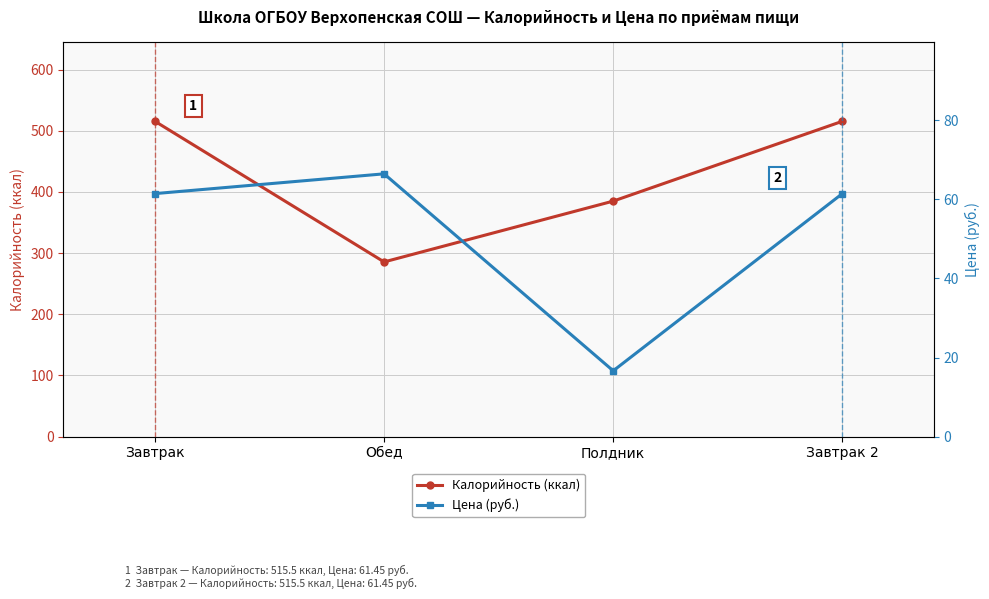

Read the Калорийность (ккал) value at Обед.

285.6